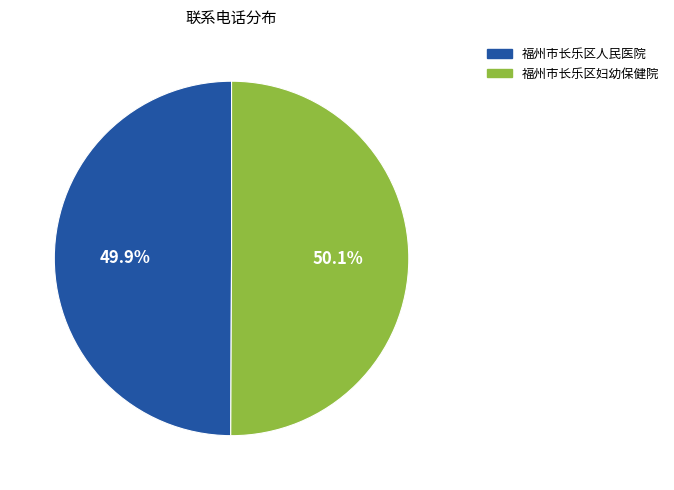

Approximately how many times larger is the value at 福州市长乐区妇幼保健院 compared to 福州市长乐区人民医院?

1.0